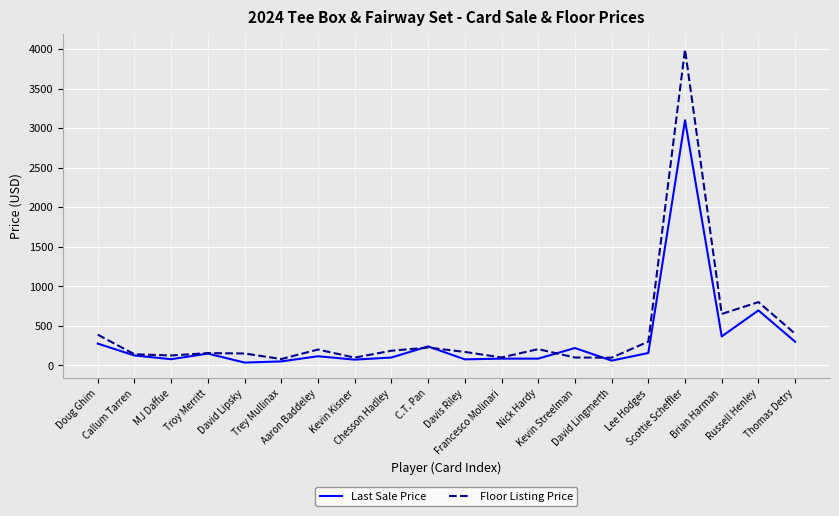

Does the chart have visible grid lines?

Yes